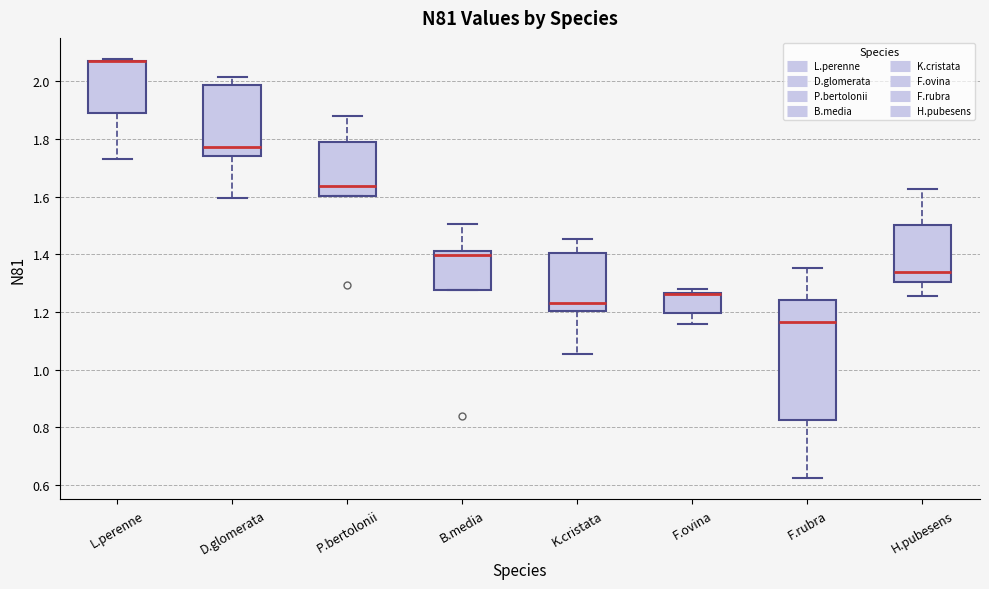

Which box is the tallest, from its lower edge to its upper edge?

F.rubra